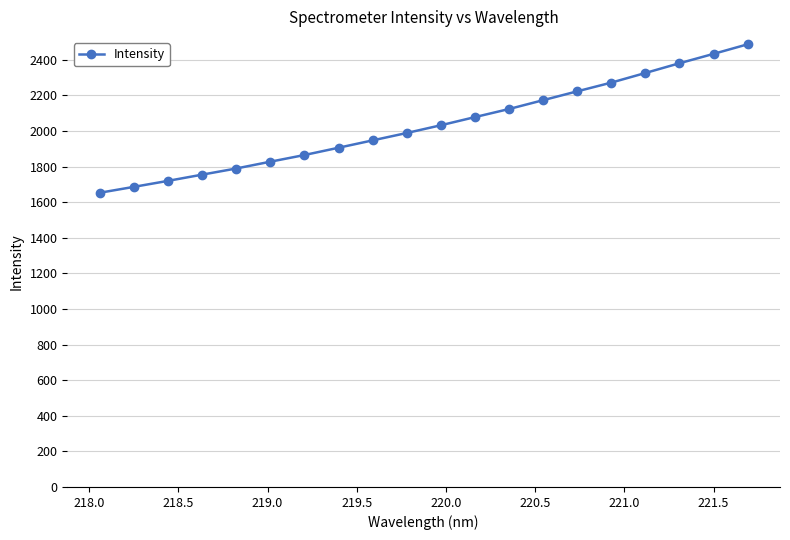

What is the minimum value shown in the chart?

1652.6